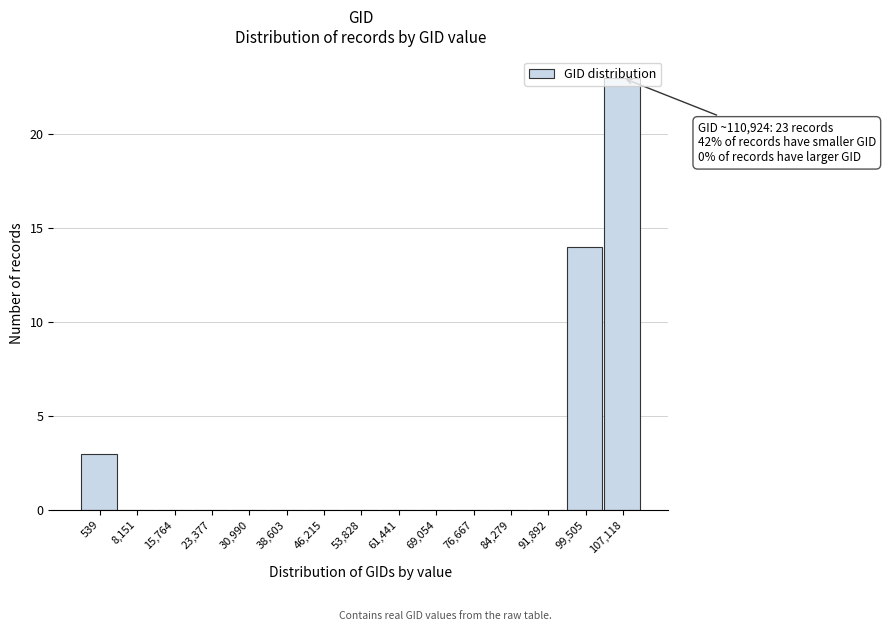

At which category does the chart reach its peak across all series?

107,118